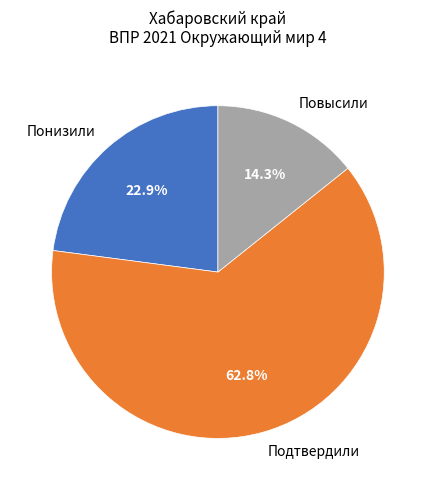

Approximately how many times larger is the value at Понизили compared to Повысили?

1.6